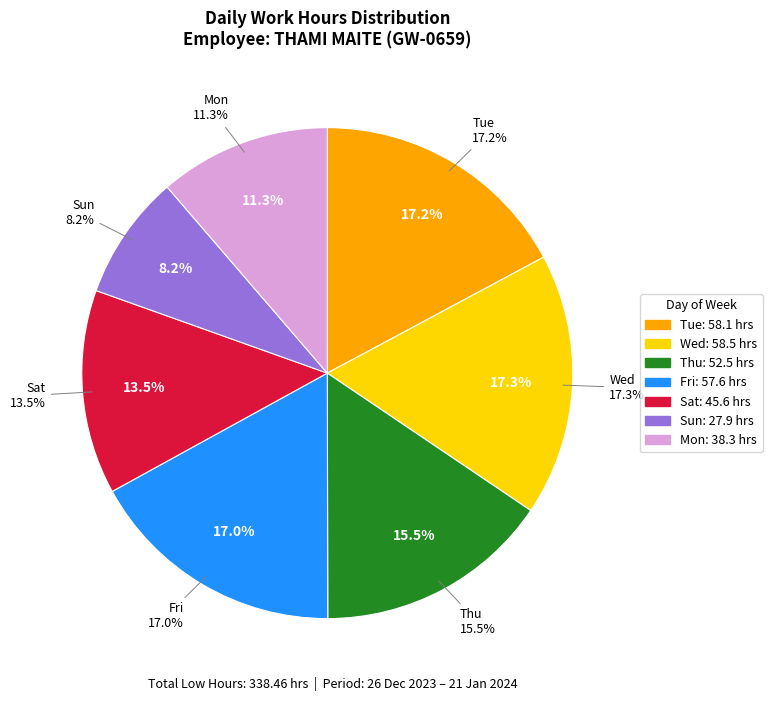

Do 1-Mon and 12-Fri together represent more than half of the pie?

No